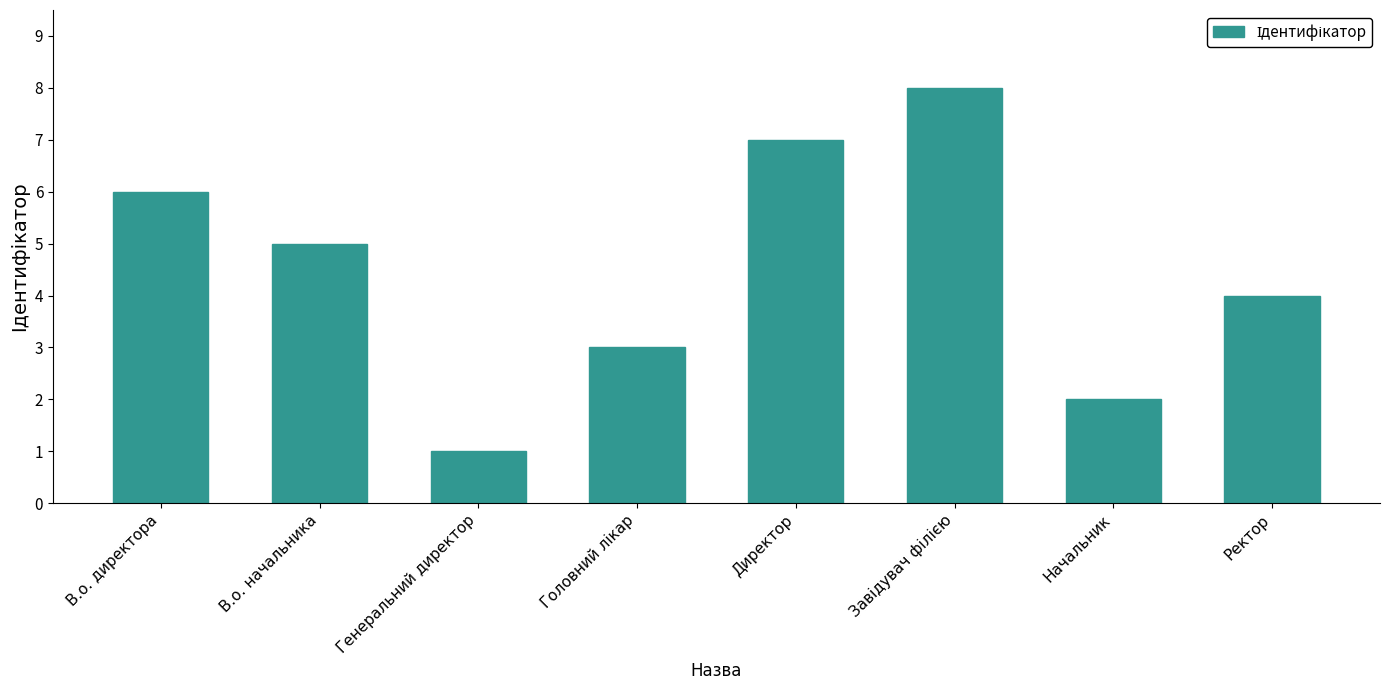

What is the change in value from В.о. директора to Ректор?

-2